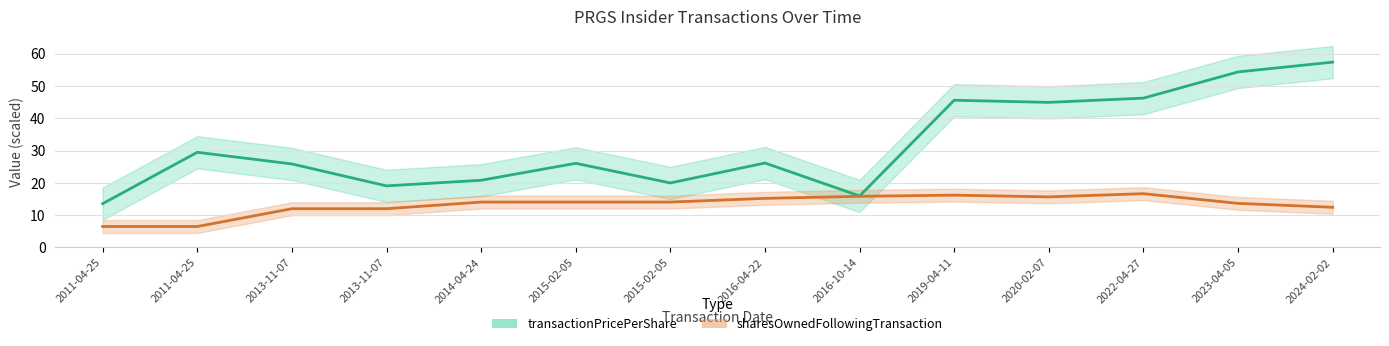

Where is transactionPricePerShare nearest to the value 35?

2011-04-25